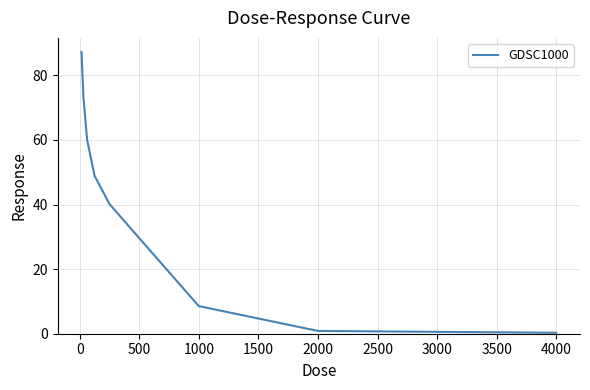

How many lines are shown in the chart?

1